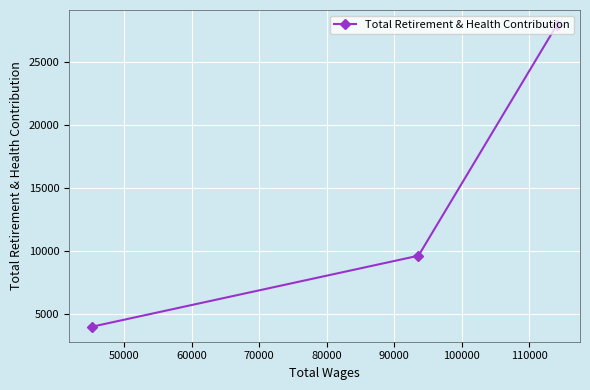

What is the value of the 2nd point from the left?

9644